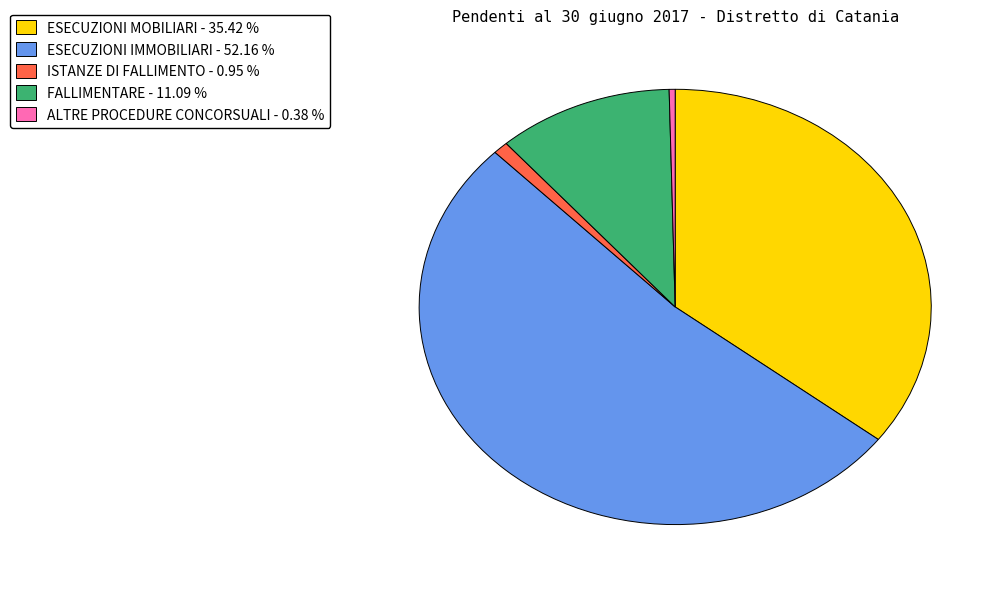

Is there a majority slice in this chart?

Yes